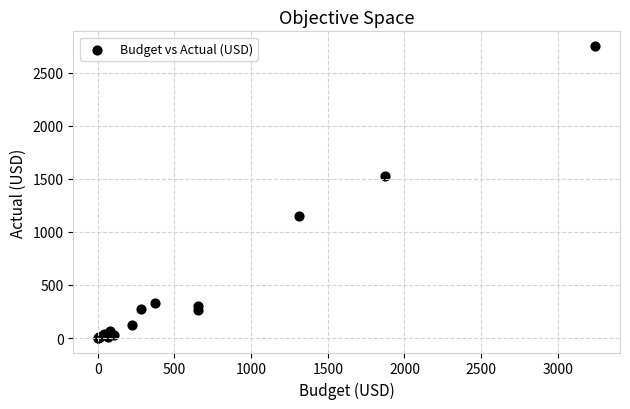

What Y value in the scatter plot is closest to 1375?

1528.4